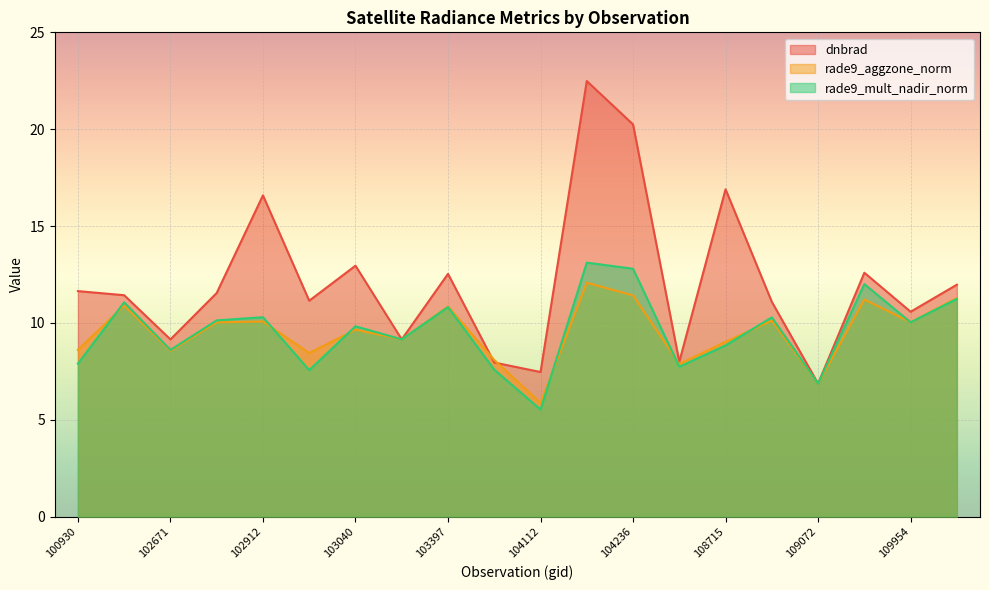

The dnbrad series shows 20.2 at 104236. True or false?

True